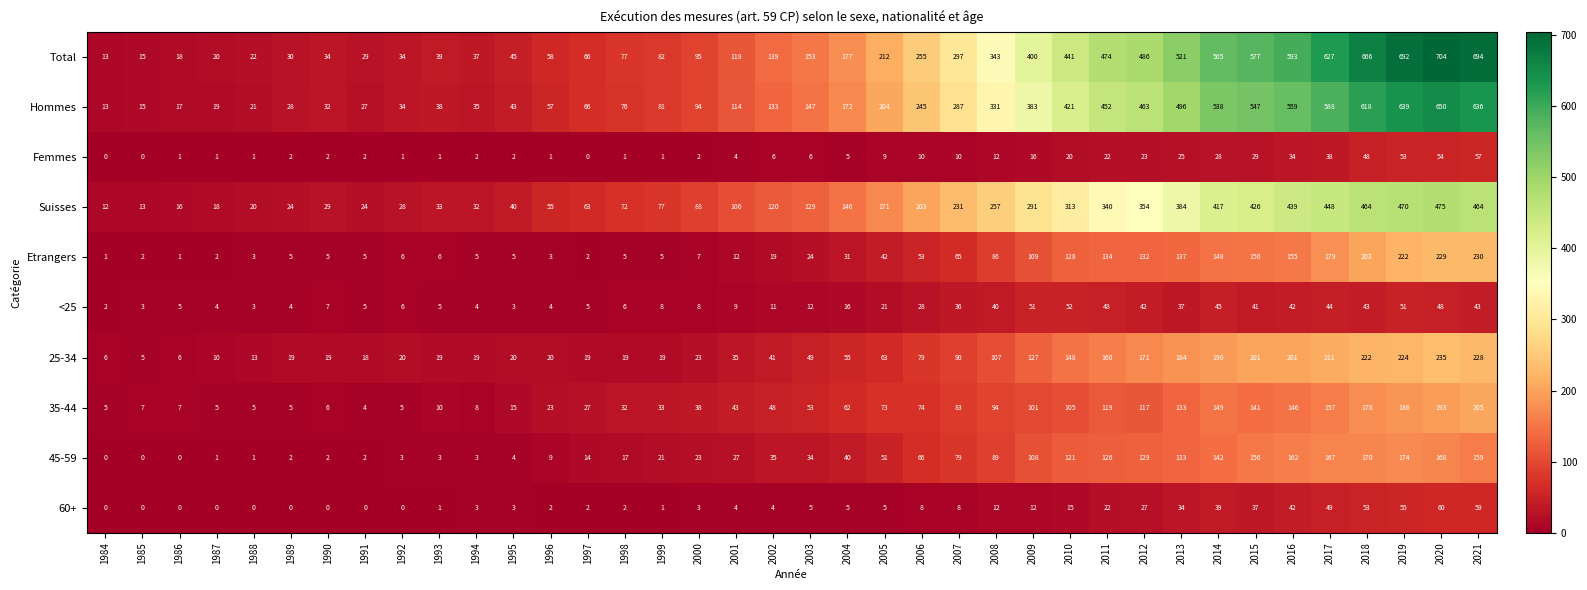

What is the spread (max minus min) of values at 1986?

18